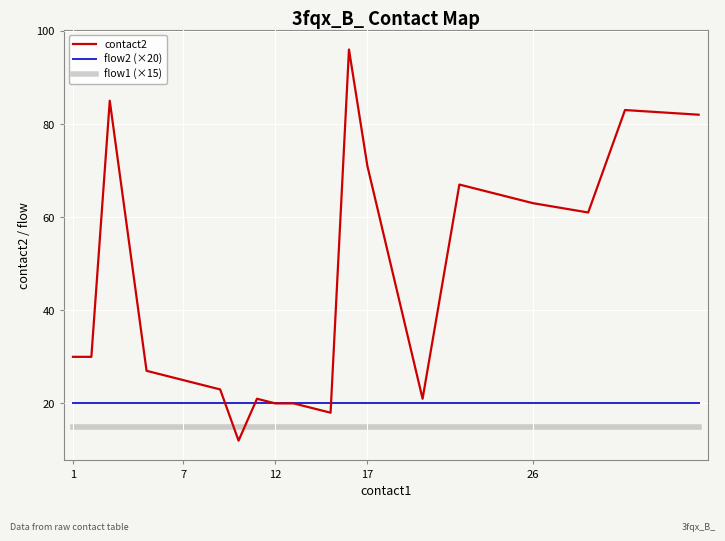

Which series has the largest range (max minus min)?

contact2